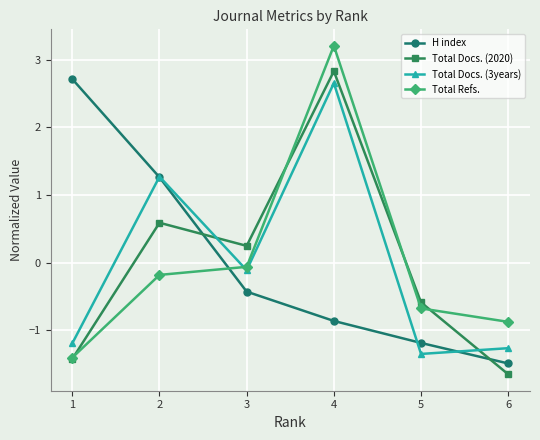

True or false: Total Docs. (2020) and H index cross at least once.

True